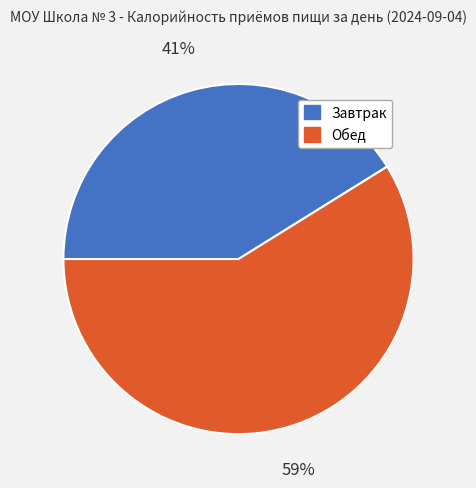

Is Завтрак the majority of the pie?

No